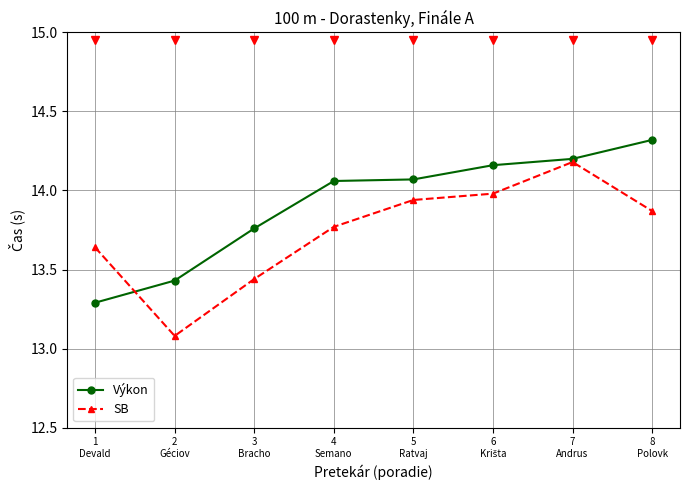

After their last crossing, which series has the higher values: SB or Výkon?

Výkon